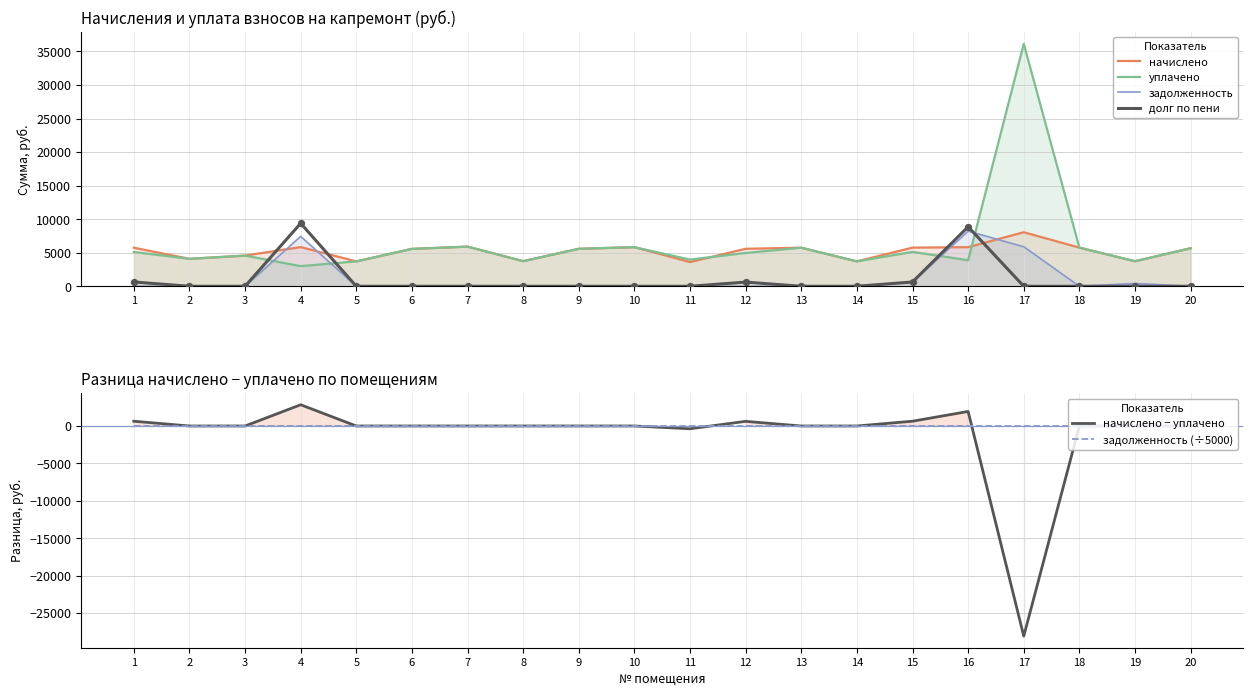

Which series reaches the maximum Y coordinate?

уплачено